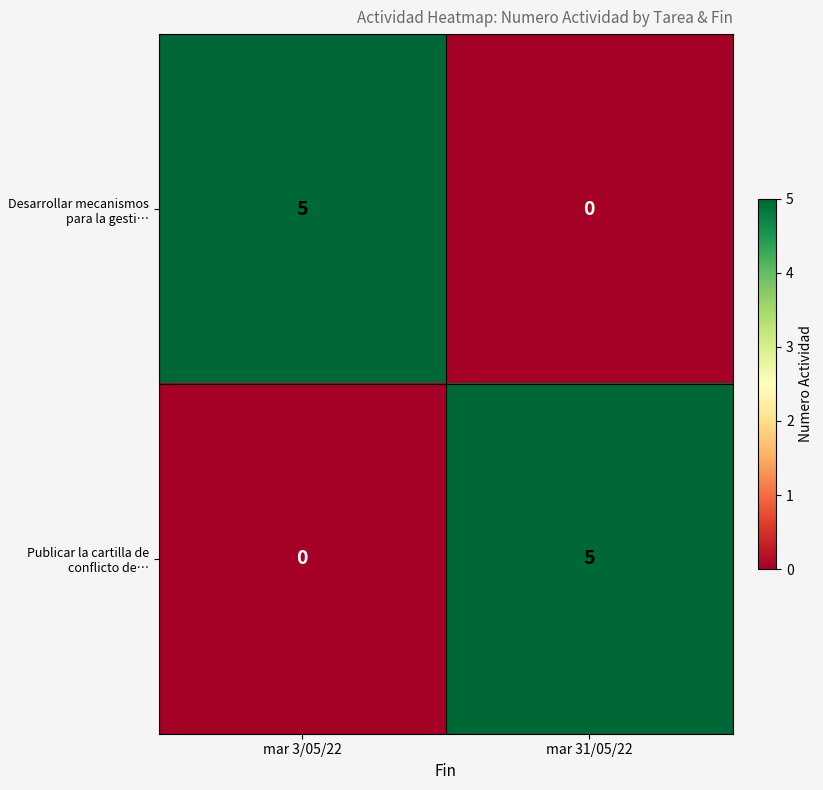

At how many categories does at least one series exceed 0?

2